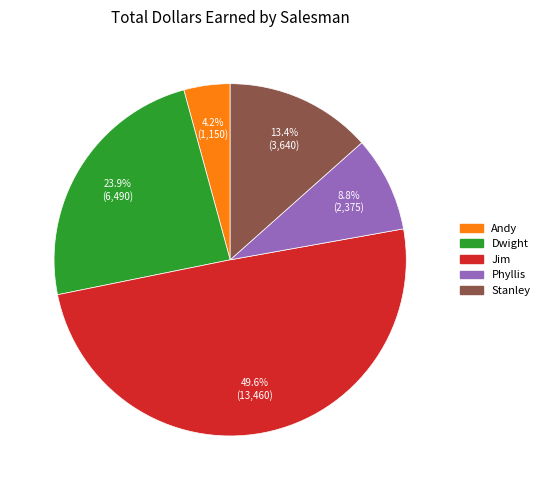

What is the ratio of the value at Jim to the value at Stanley?

3.7